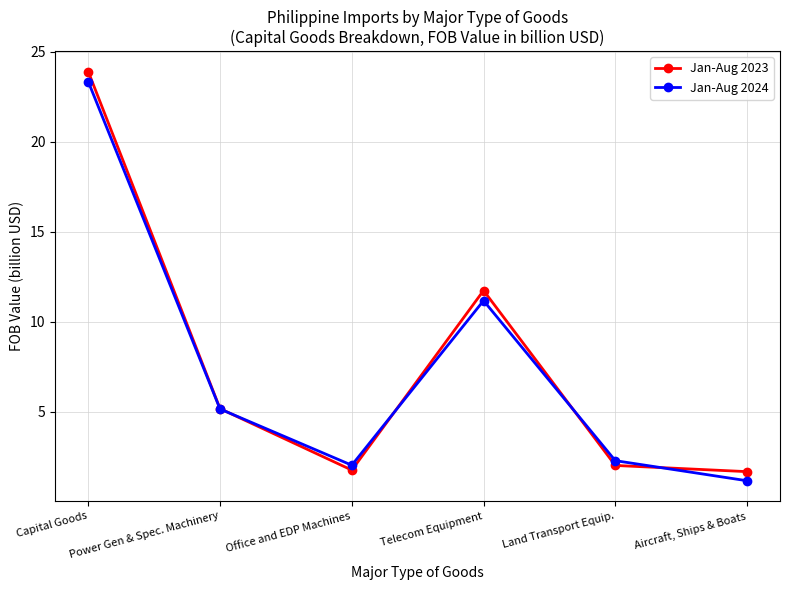

How many lines are shown in the chart?

2